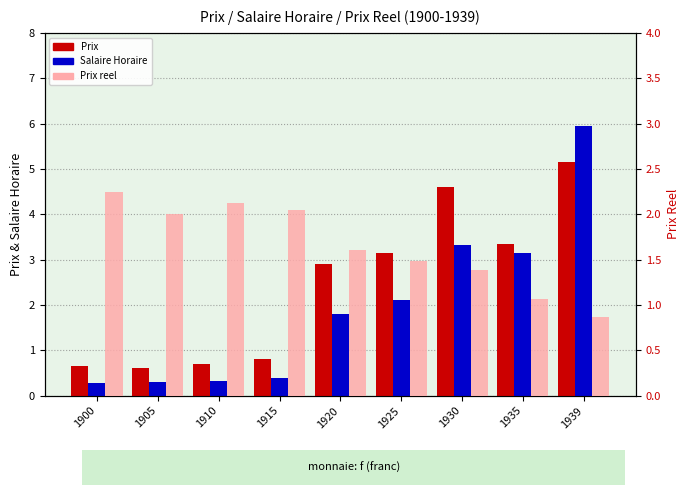

Between 1900 and 1905, which series saw the biggest shift?

Prix reel